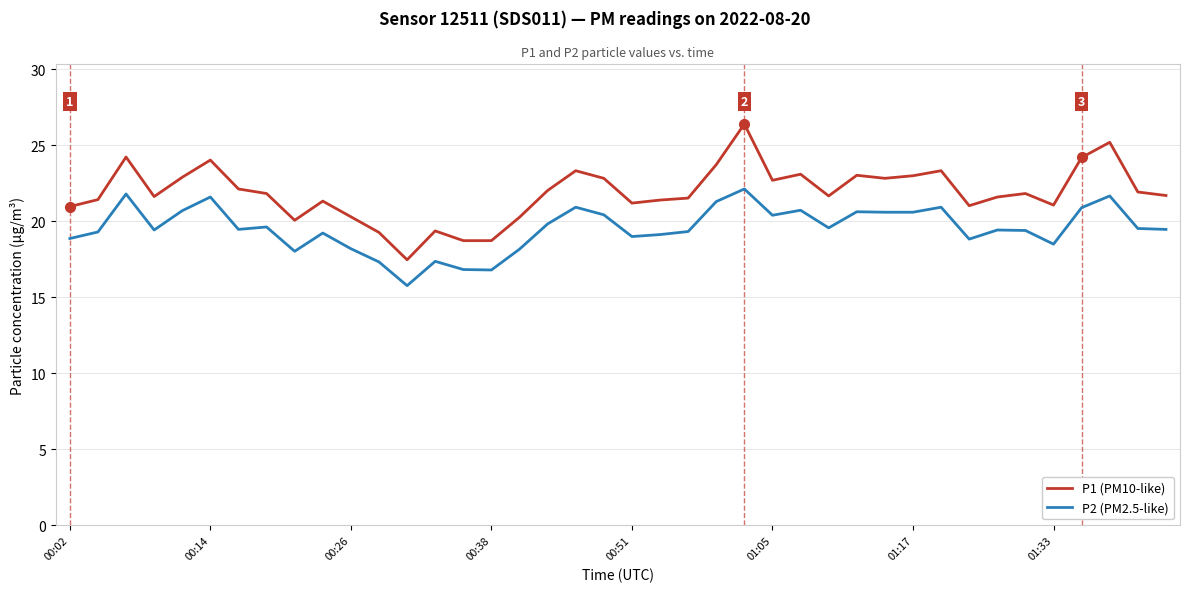

Rank the series by their maximum value, from lowest to highest.

P2 (PM2.5-like), P1 (PM10-like)